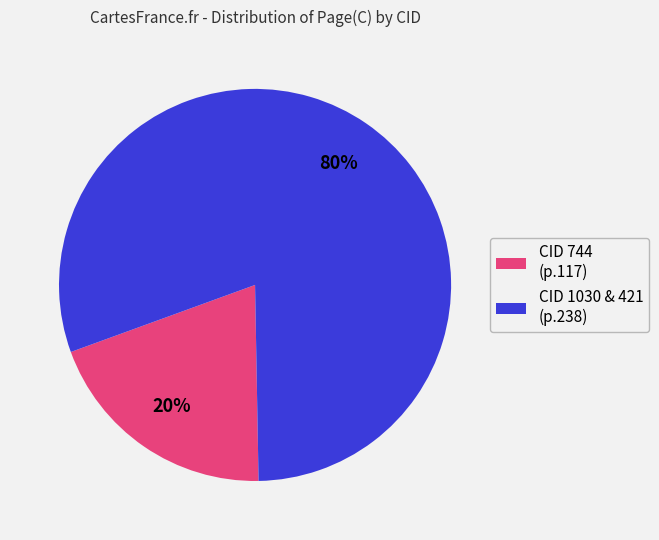

To the nearest percent, what is the average slice percentage?

50%